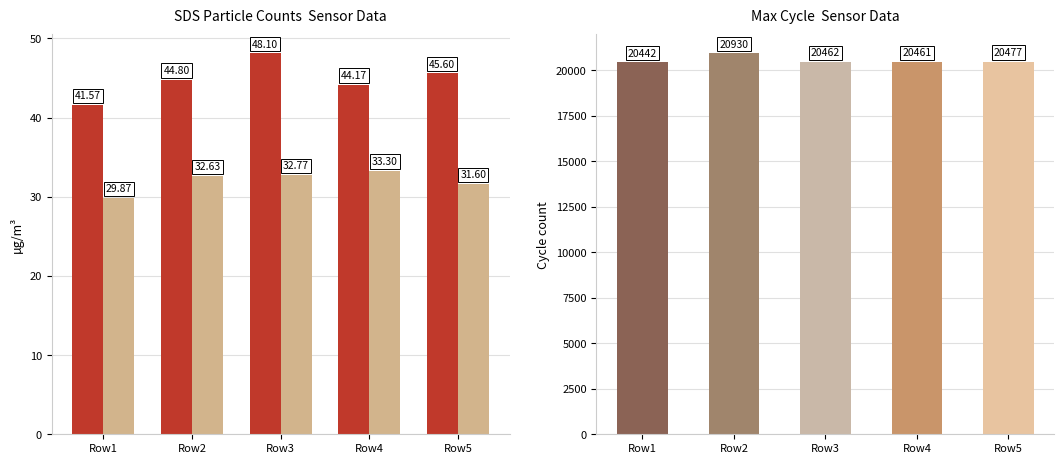

Which series has the widest spread of values?

Max_cycle